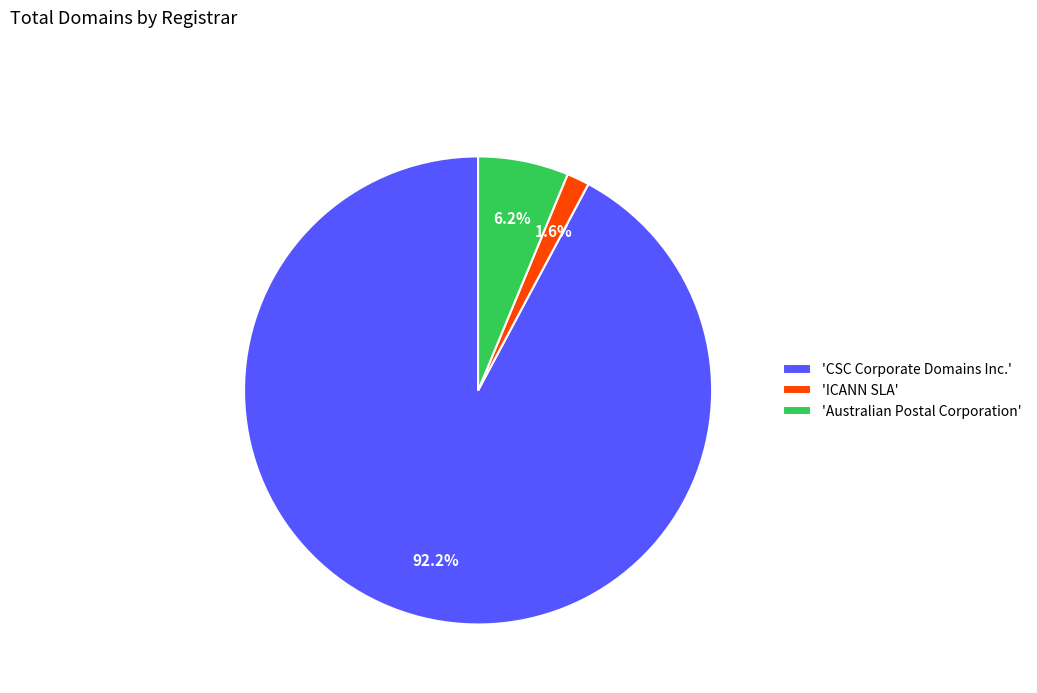

Rank the categories by value from highest to lowest.

'CSC Corporate Domains Inc.', 'Australian Postal Corporation', 'ICANN SLA'